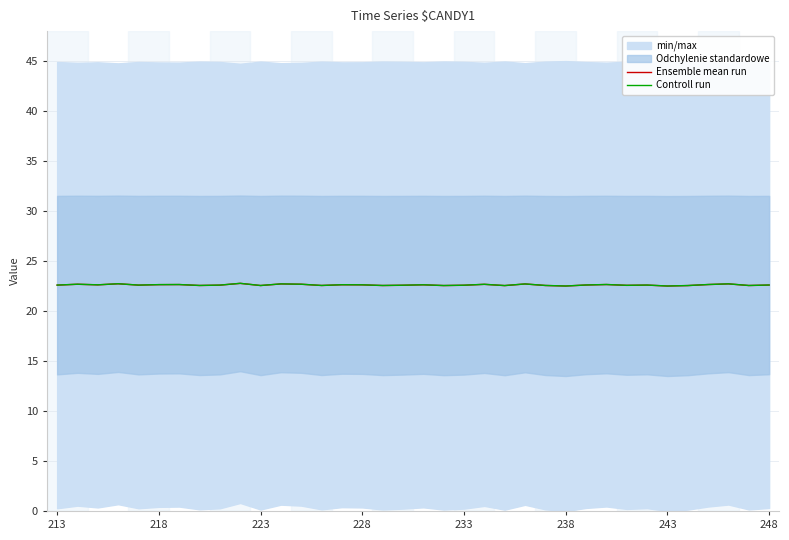

At which category does the chart reach its peak across all series?

9